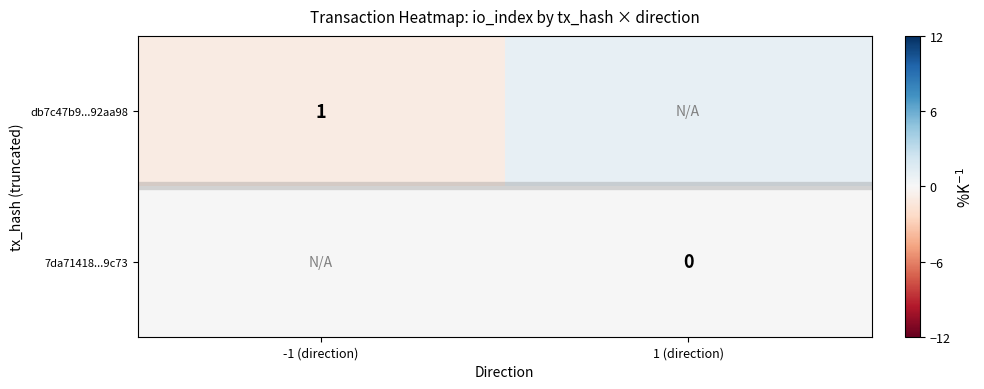

What is the maximum value shown in the chart?

1.0